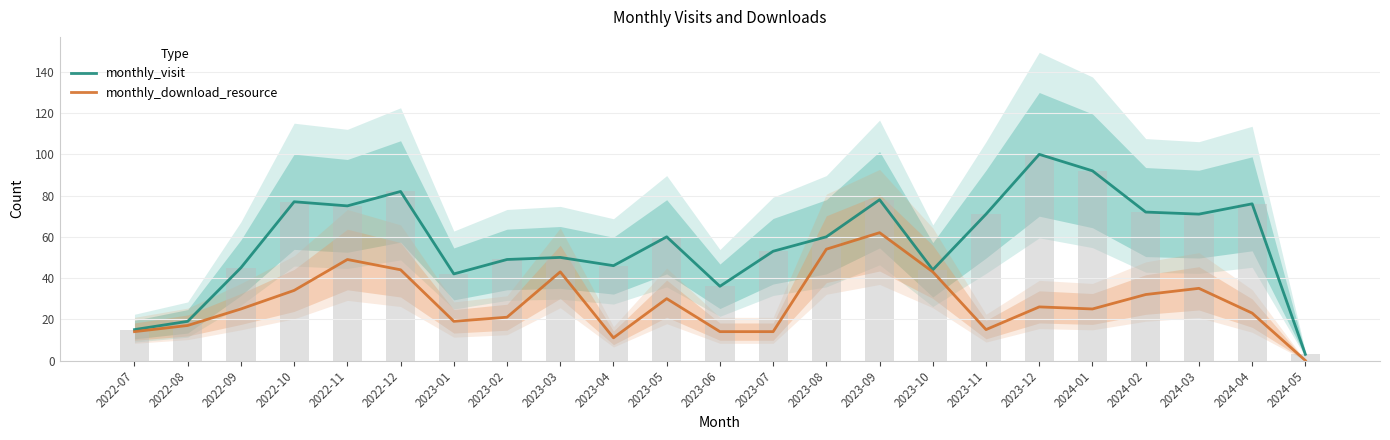

Rank the series by their maximum value, from lowest to highest.

monthly_download_resource, monthly_visit